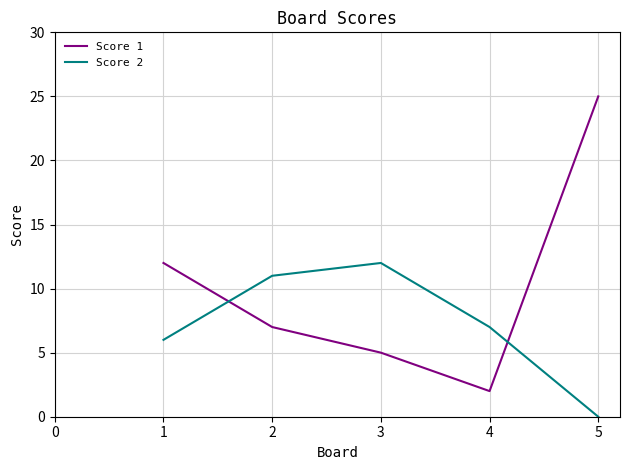

What is the maximum value shown in the chart?

25